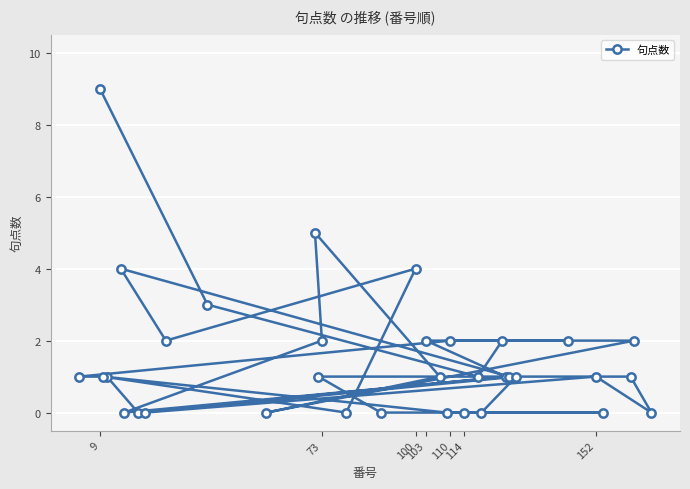

What is the maximum value shown in the chart?

9